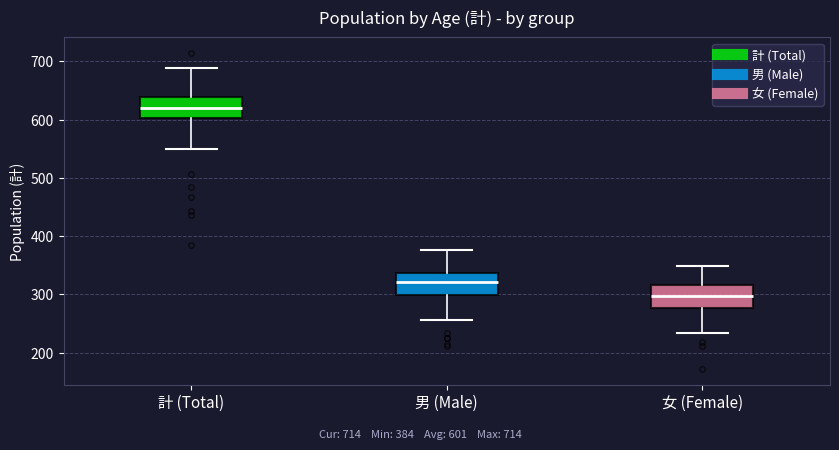

Where does the median line of the box for 女 (Female) sit on the y-axis? The values are not printed on the chart, so give them approximately, as read against the axis.

300